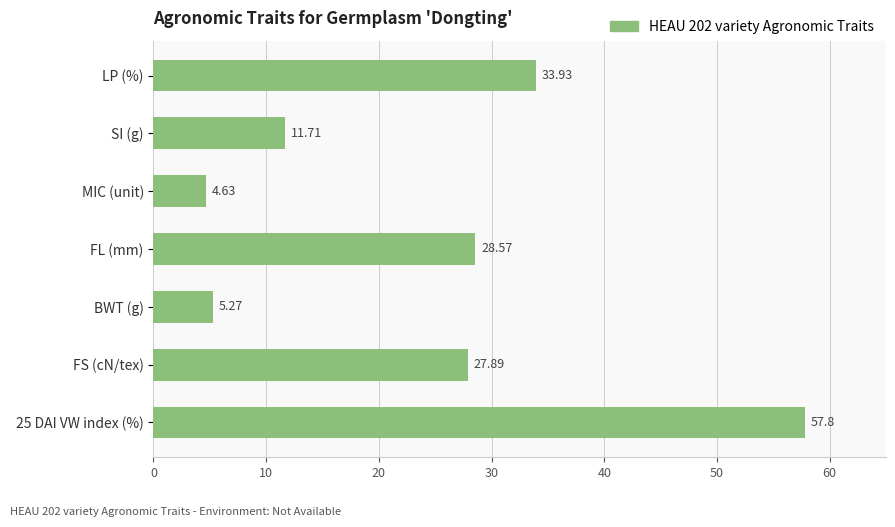

At which category does the chart reach its minimum across all series?

MIC (unit)